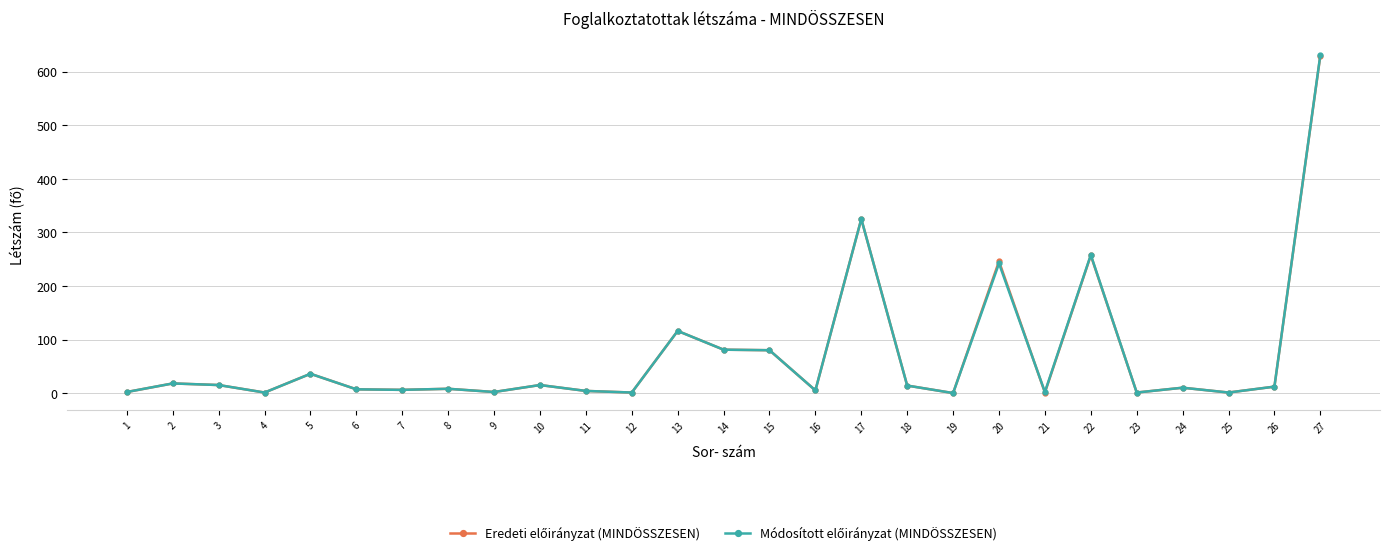

What is the total value across all series at 3?

30